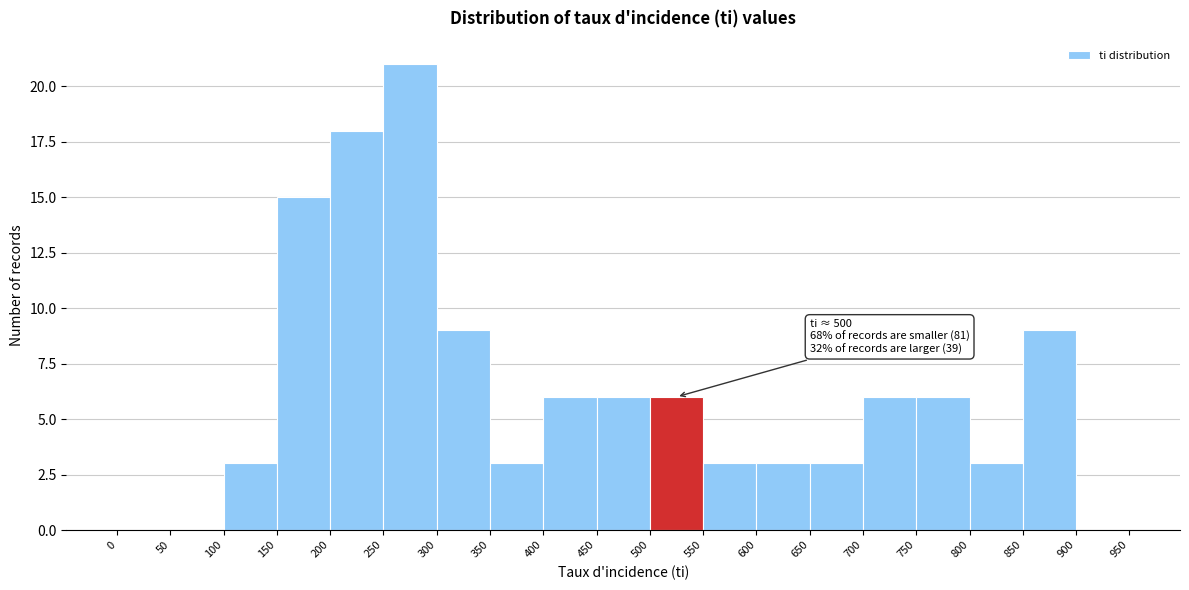

Which range on the x-axis has the tallest bar?

250 to 300